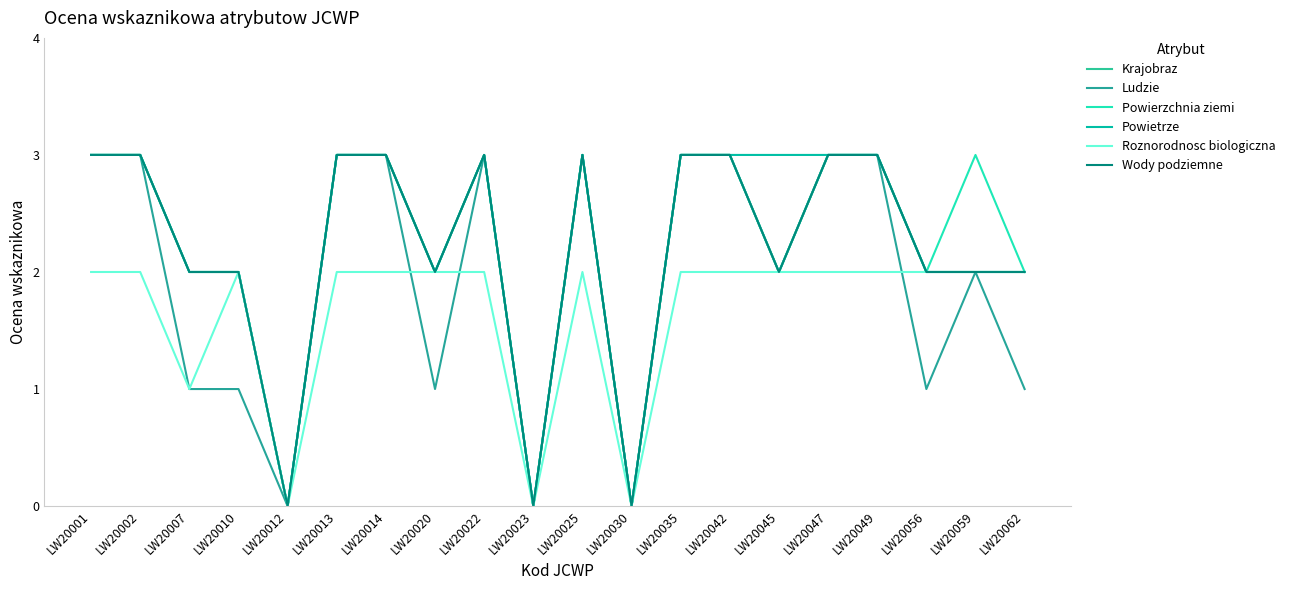

Is this an area chart (filled region under the line)?

No